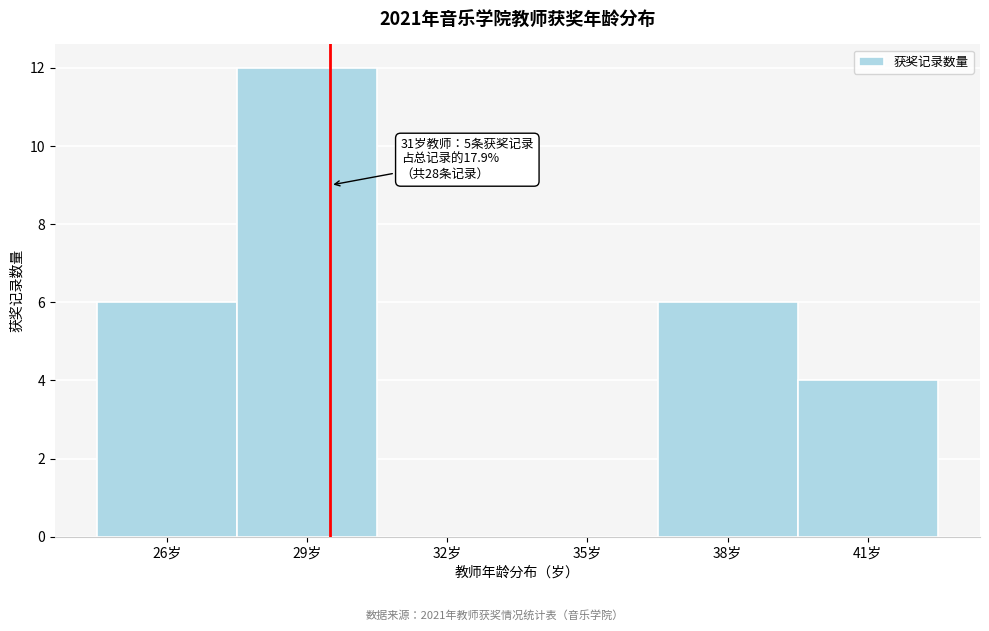

Reading left to right, what are all the values shown in this chart?

26岁=6	29岁=12	32岁=0	35岁=0	38岁=6	41岁=4